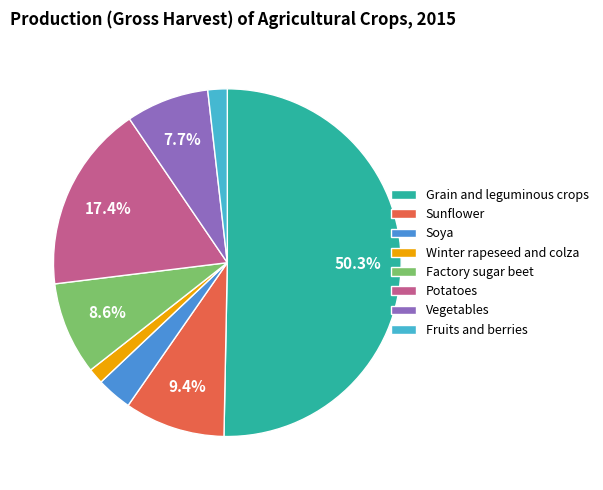

Between Soya and Sunflower, which is larger?

Sunflower